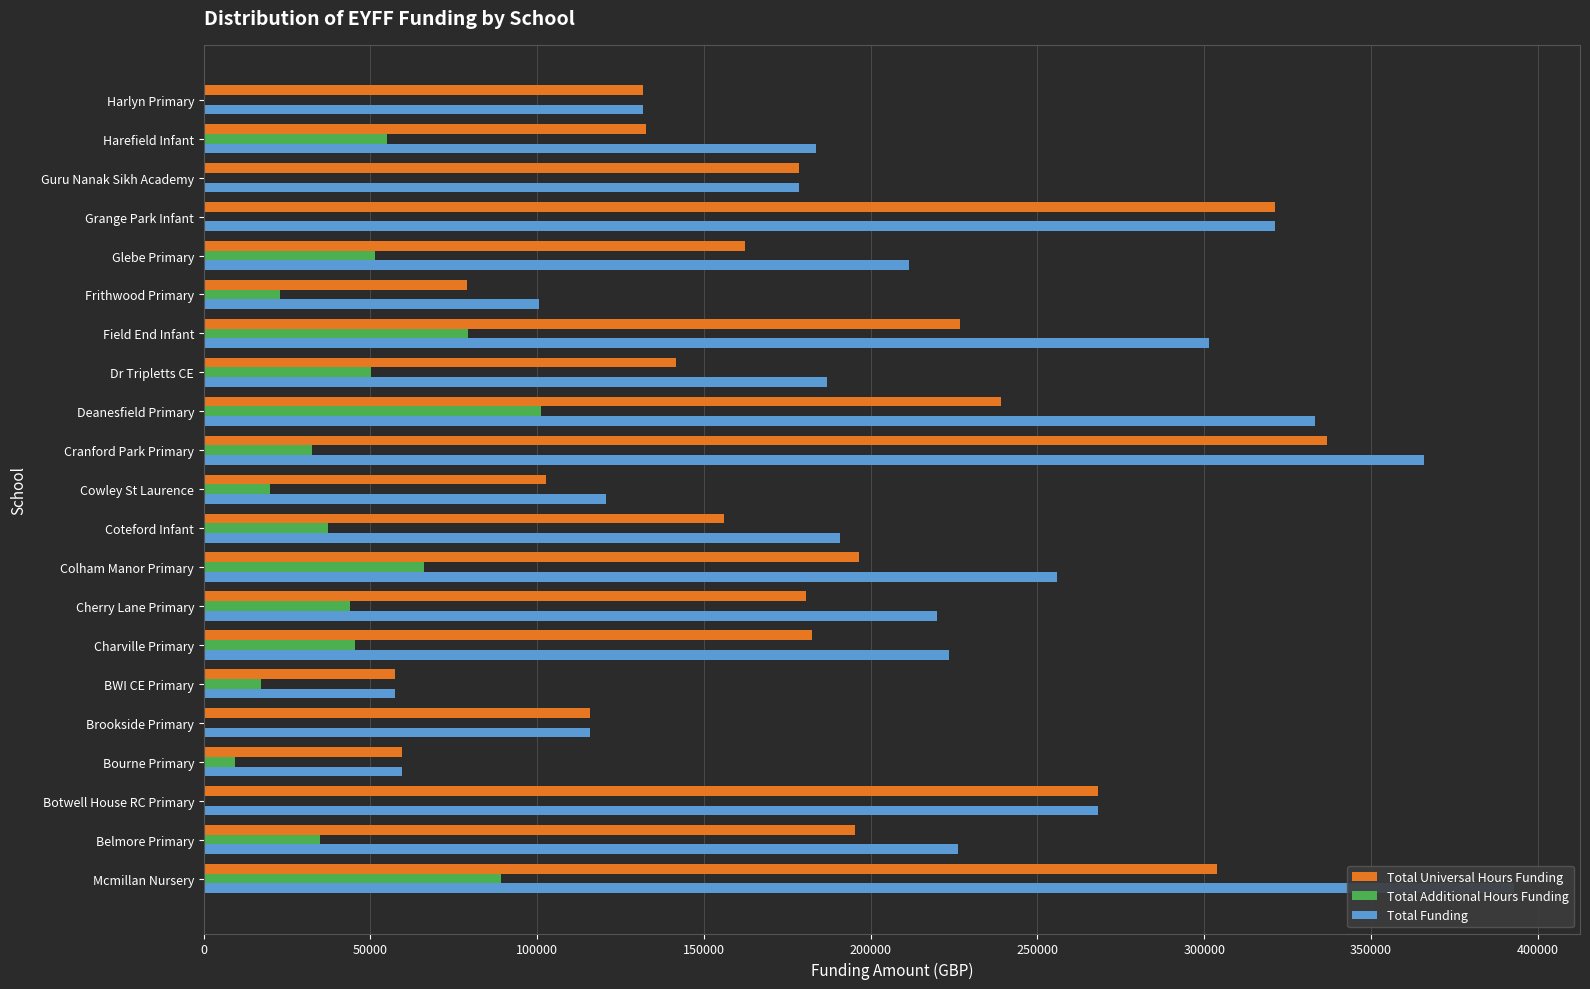

Which series changed the most between Bourne Primary and Guru Nanak Sikh Academy?

Total Universal Hours Funding